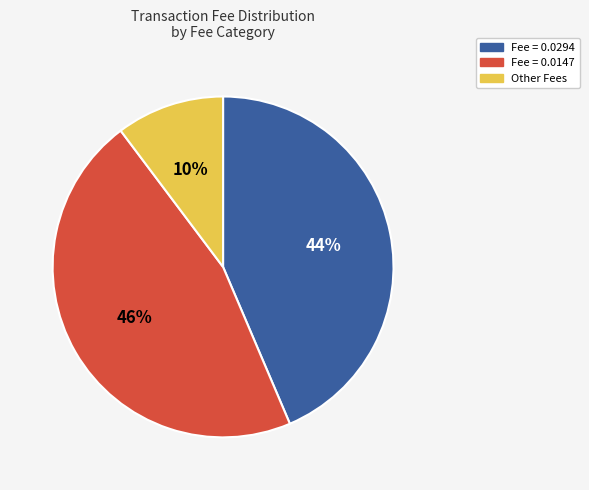

Is there a majority slice in this chart?

No